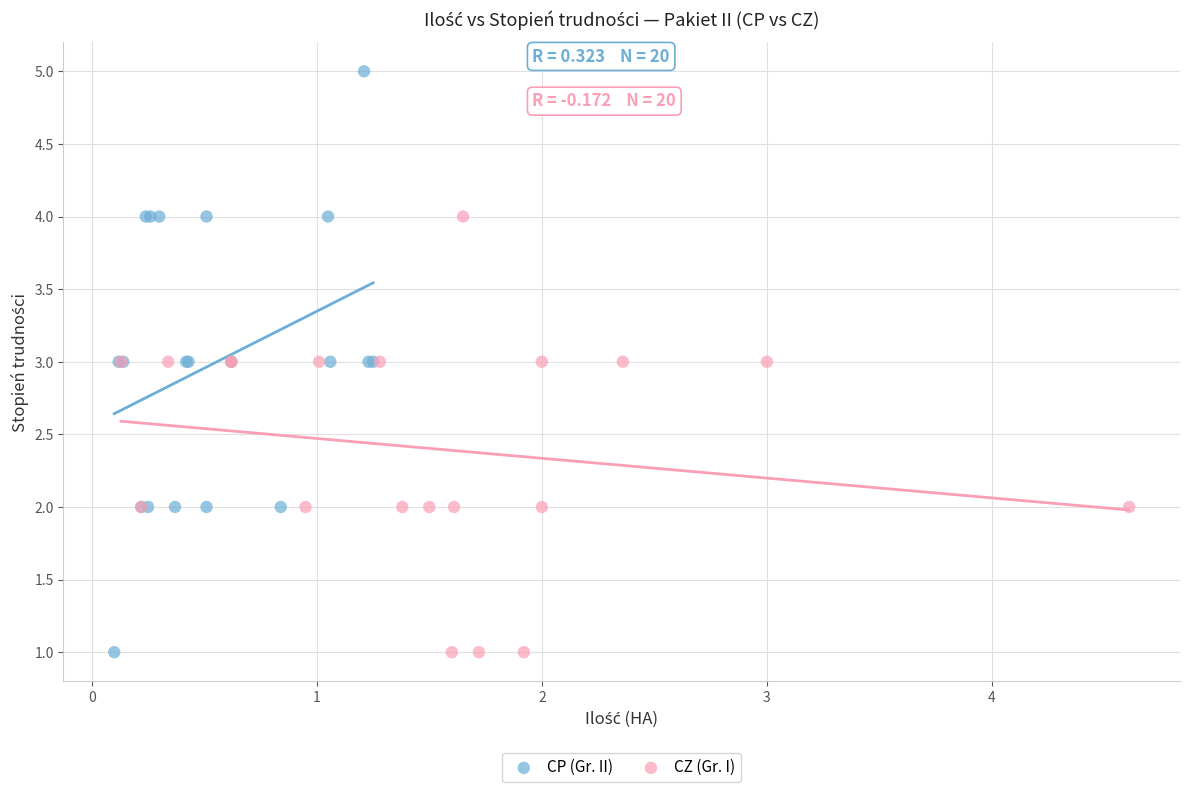

Which series has the widest spread of Y values?

CP (Gr. II)